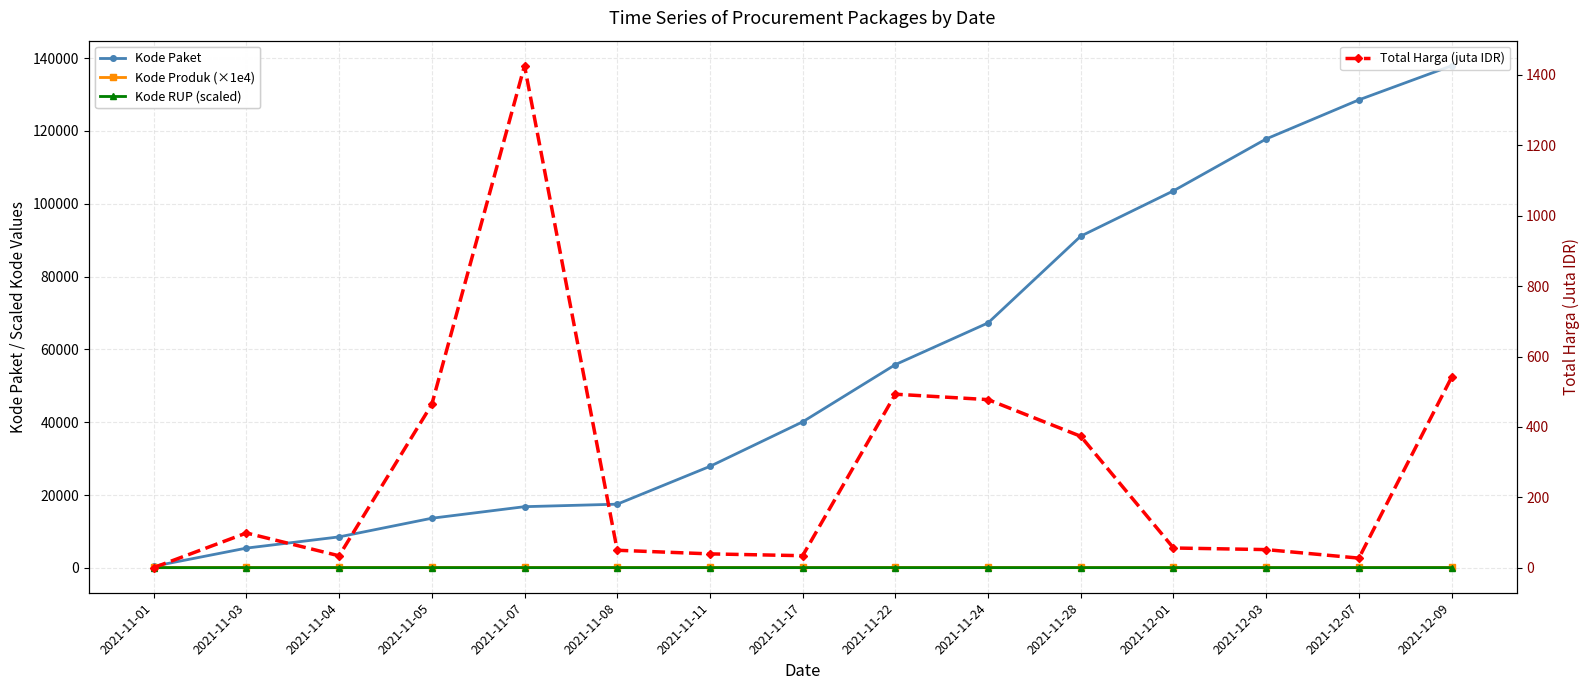

What are all the series names shown in the legend?

Kode Paket, Kode Produk (×1e4), Kode RUP (scaled), Total Harga (juta IDR)